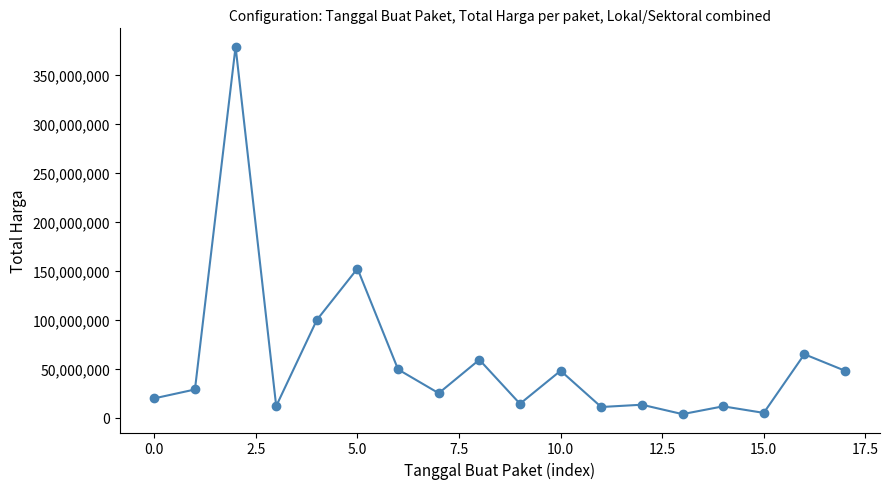

What is the greatest value displayed?

379075000